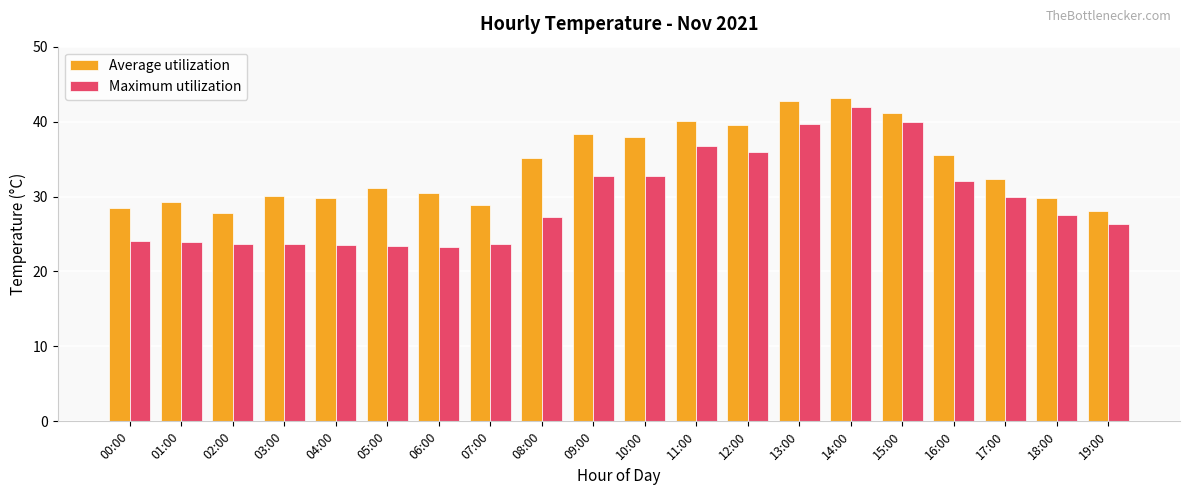

What is the greatest value displayed?

43.2